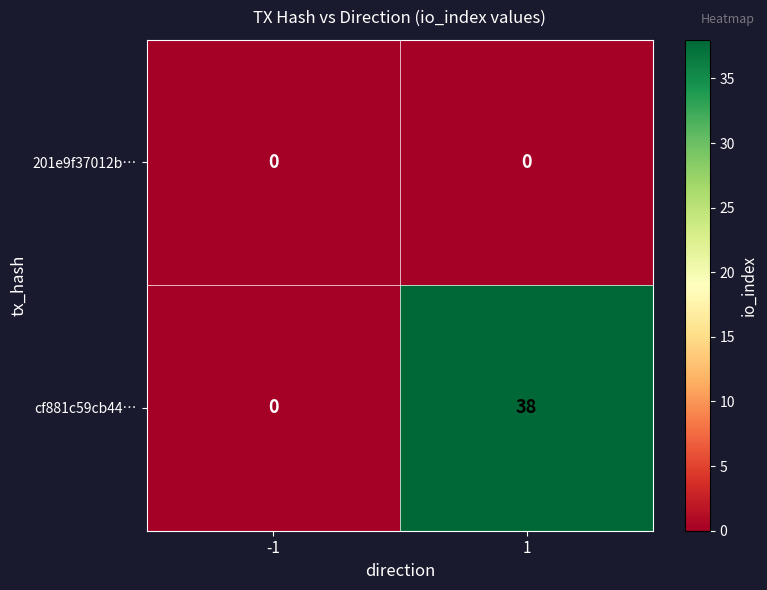

Reading left to right, extract all data points from this chart.

201e9f37012b…: 0	0
cf881c59cb44…: 0	38